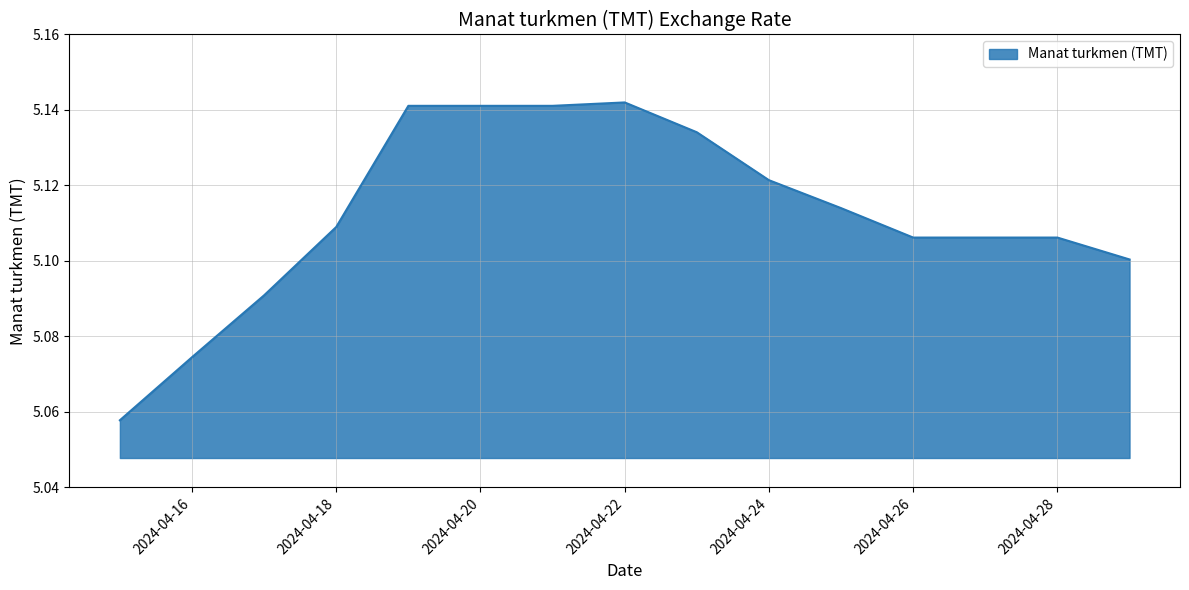

List the labels in order of value, largest first.

2024-04-22, 2024-04-19, 2024-04-20, 2024-04-21, 2024-04-23, 2024-04-24, 2024-04-25, 2024-04-18, 2024-04-26, 2024-04-27, 2024-04-28, 2024-04-29, 2024-04-17, 2024-04-16, 2024-04-15